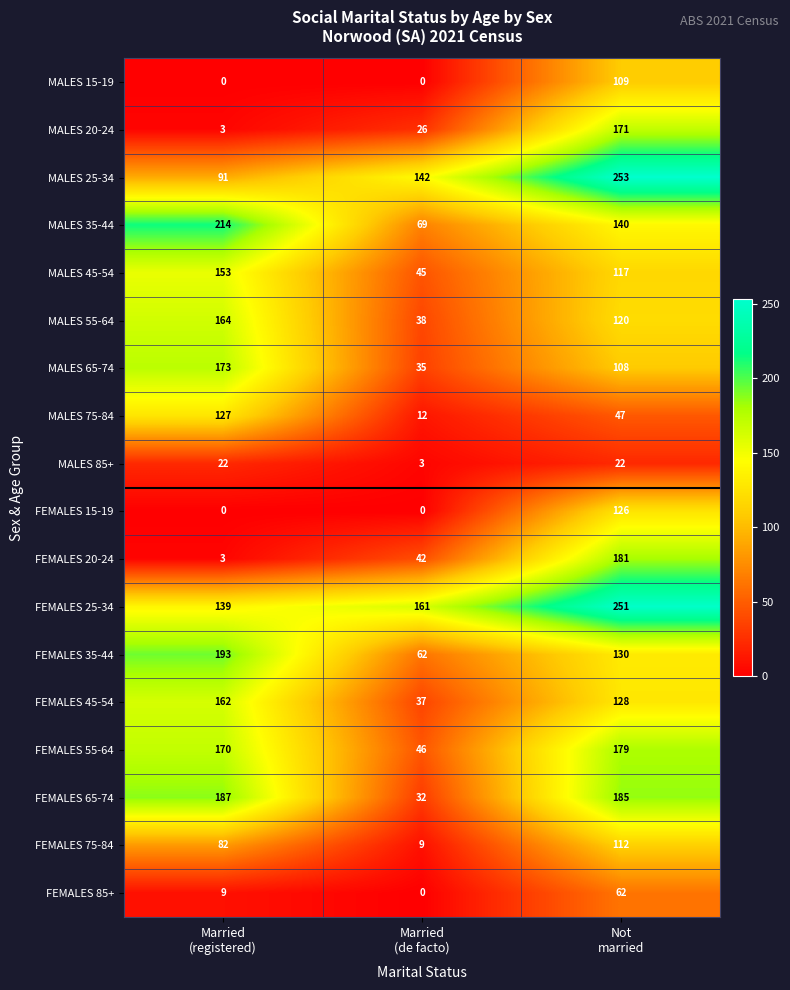

Count the number of categories in the chart.

3